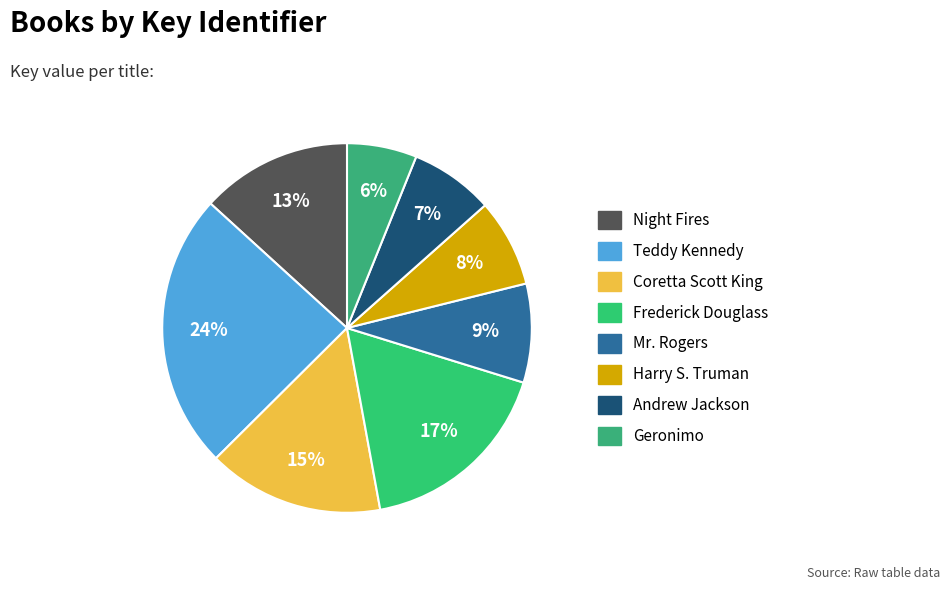

How much of the chart is everything except Teddy Kennedy?

75.8%